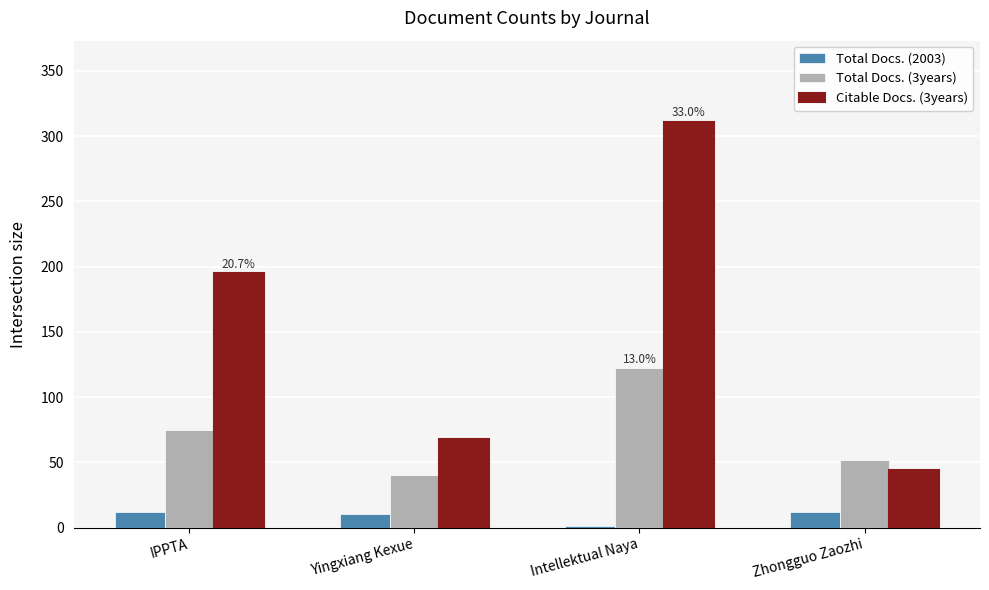

Between IPPTA and Zhongguo Zaozhi, which series saw the biggest shift?

Citable Docs. (3years)